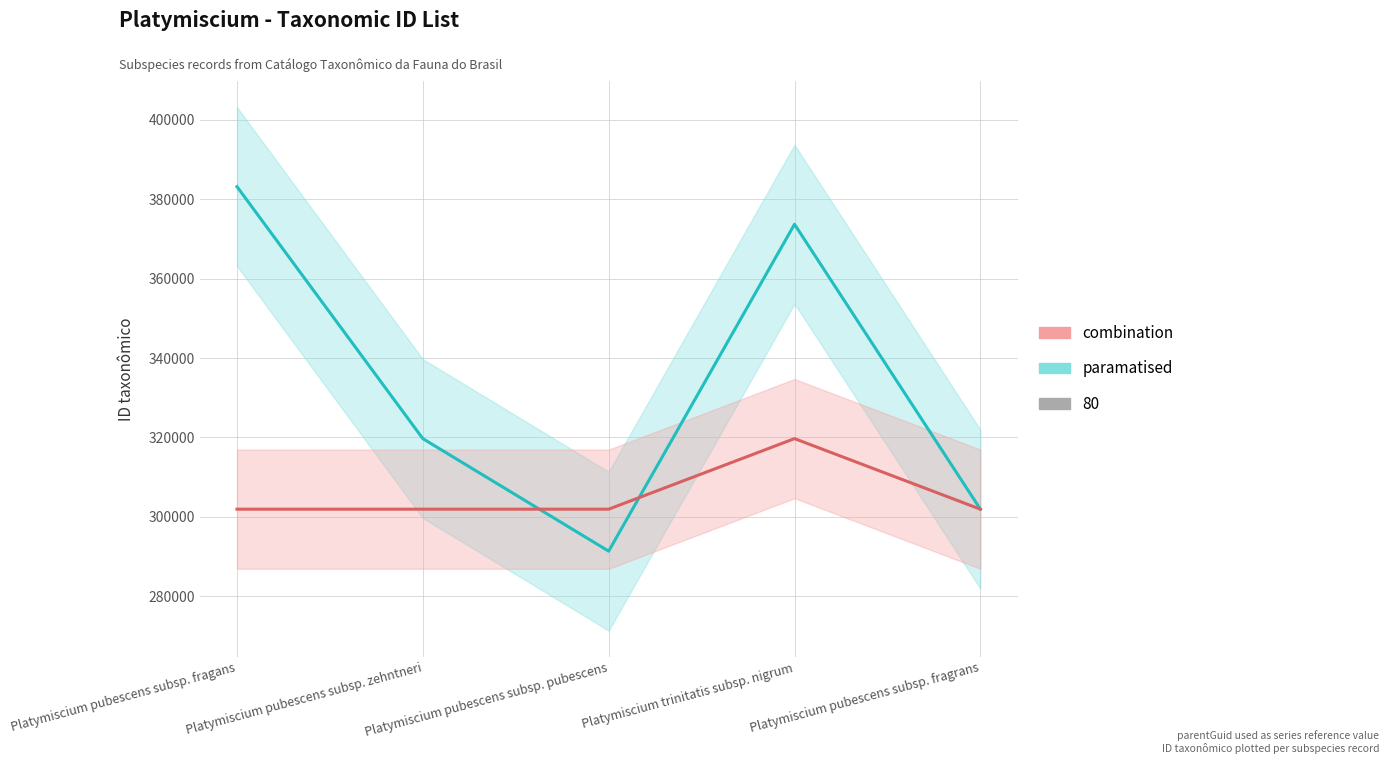

Between Platymiscium trinitatis subsp. nigrum and Platymiscium pubescens subsp. fragrans, which series saw the biggest shift?

paramatised